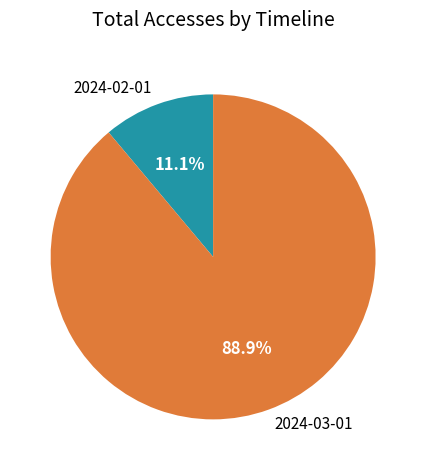

Do 2024-03-01 and 2024-02-01 together represent more than half of the pie?

Yes